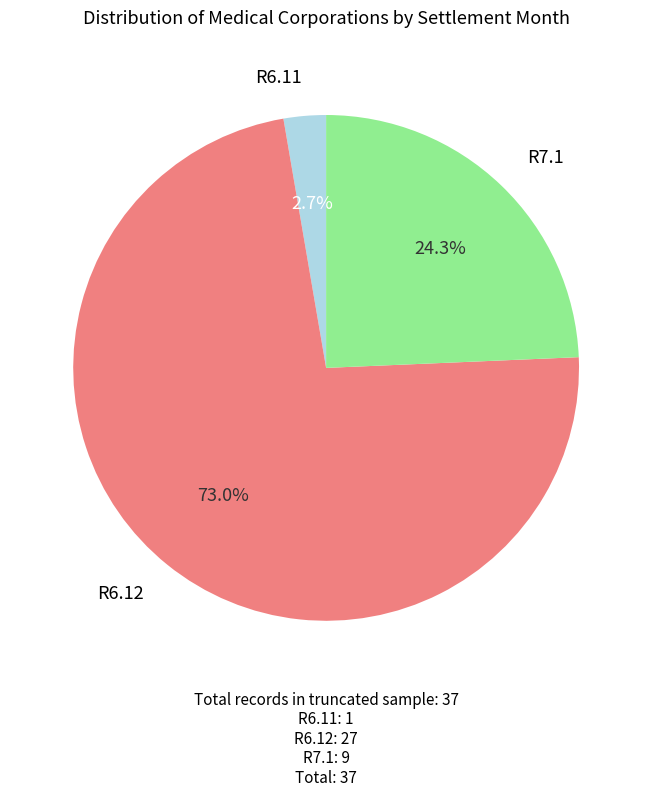

How many segments does this pie chart have?

3